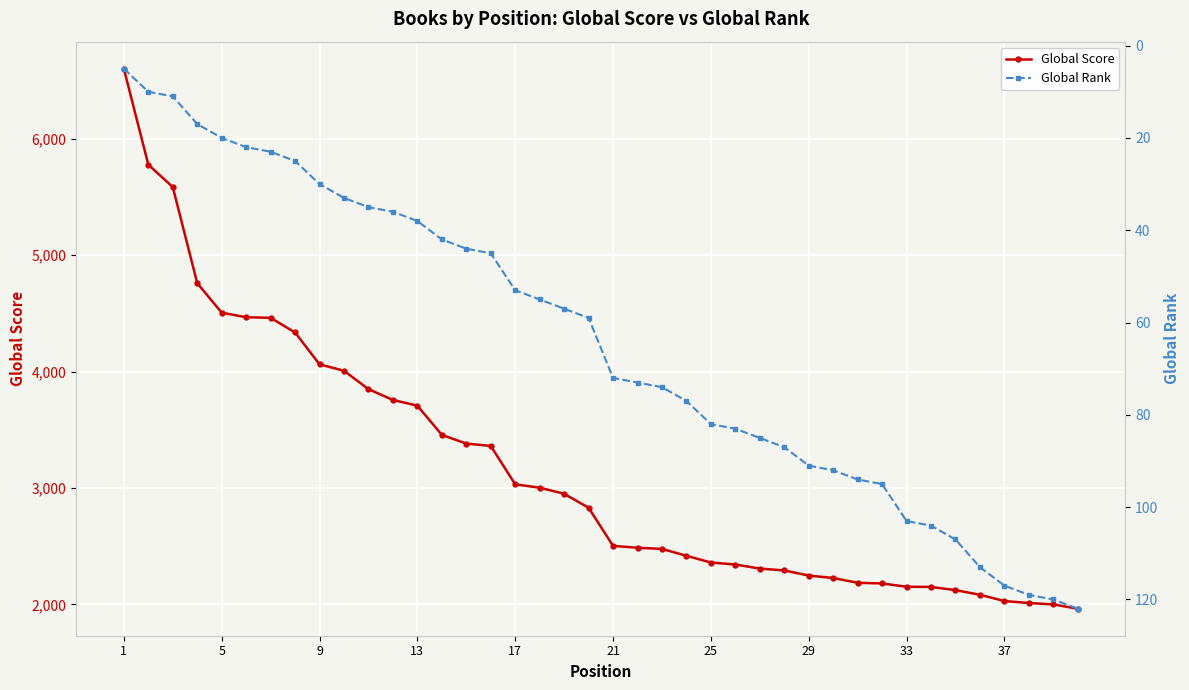

What is the lowest value of the Global Score series?

1962